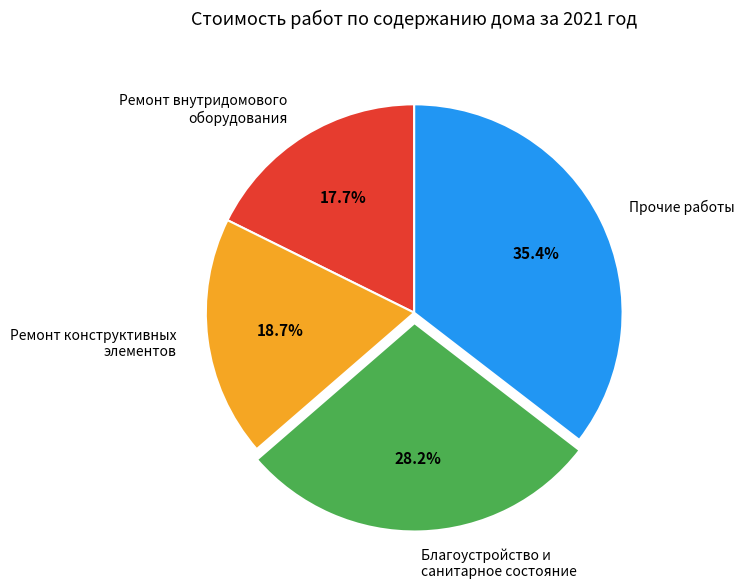

What is the smallest slice in the pie chart?

Ремонт внутридомового оборудования